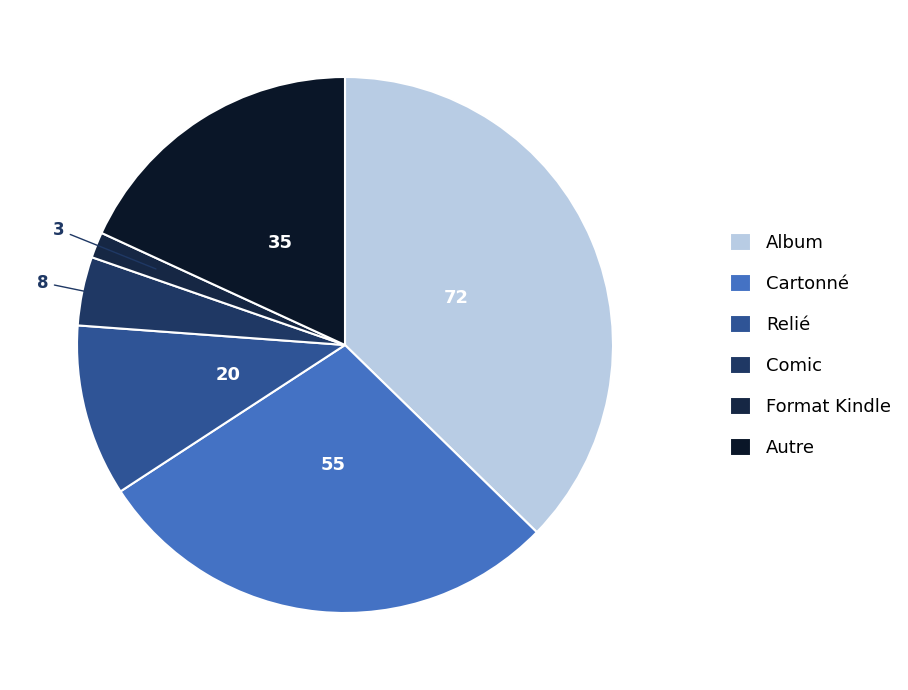

How many slices are in this pie chart?

6